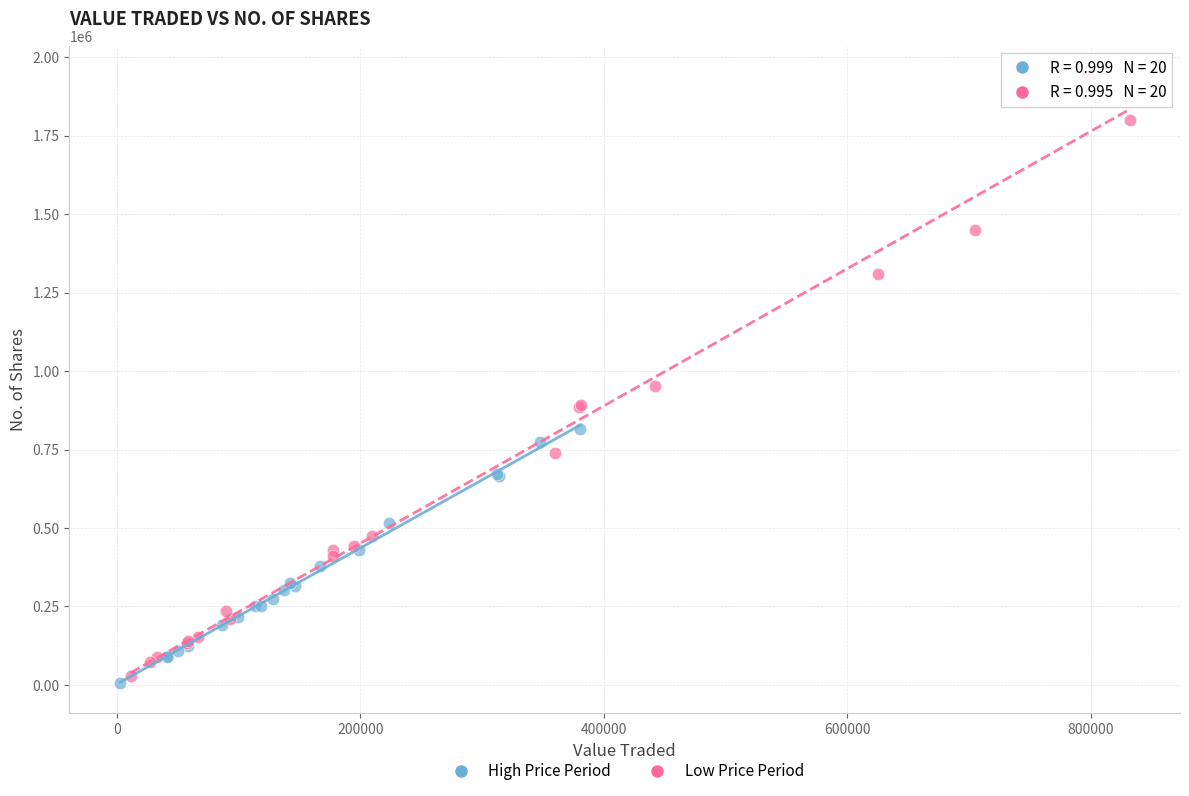

Which series has the largest Y range (max minus min)?

Low Price Period